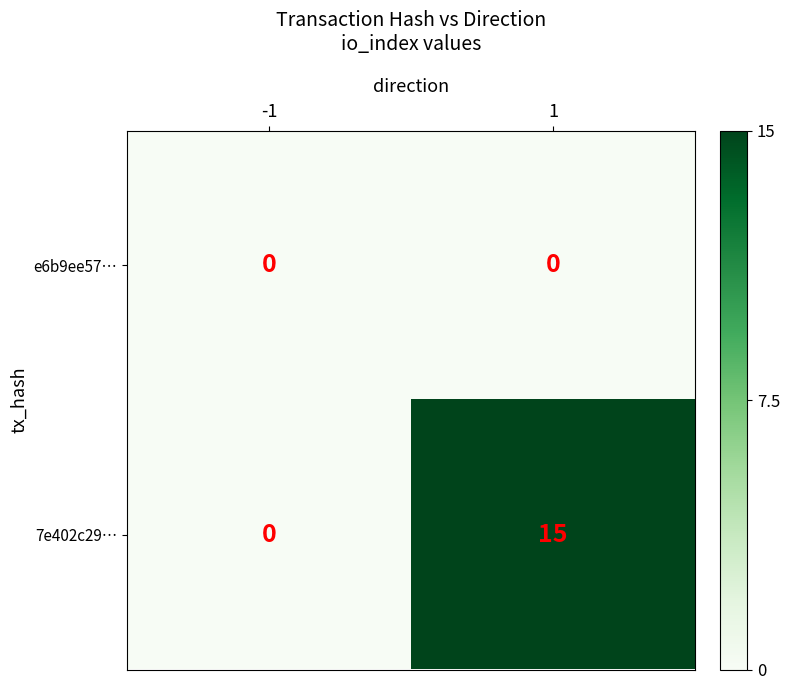

At which category is the sum across all series the highest?

1